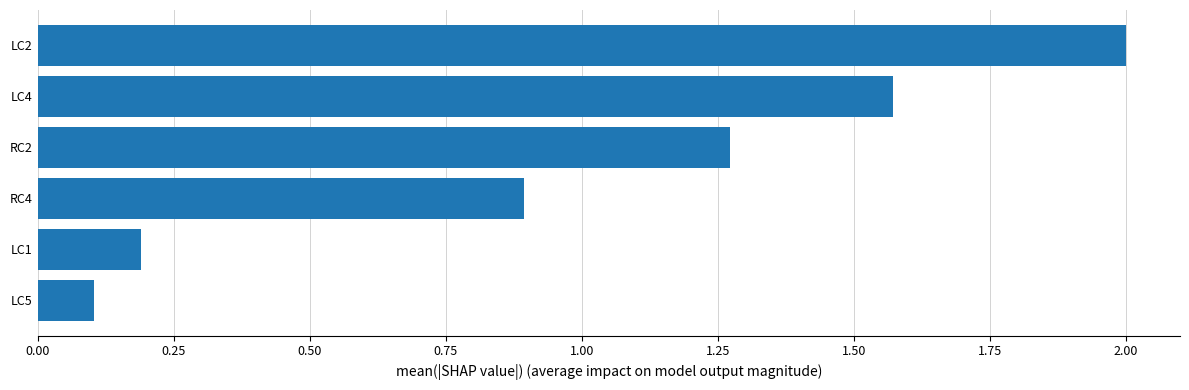

Which has a higher value, RC4 or RC2?

RC2